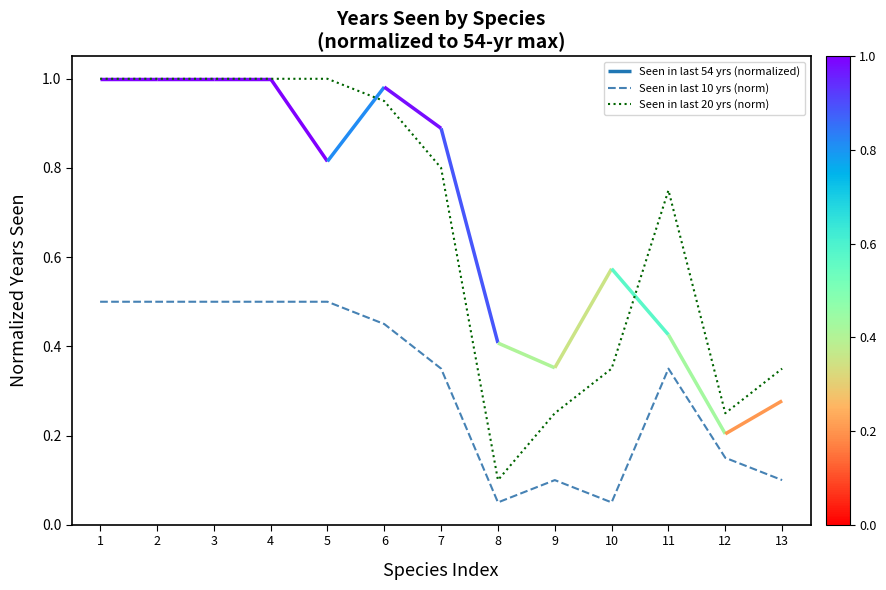

True or false: Seen in last 20 yrs (norm) has a value of 1.0 at 1.

True